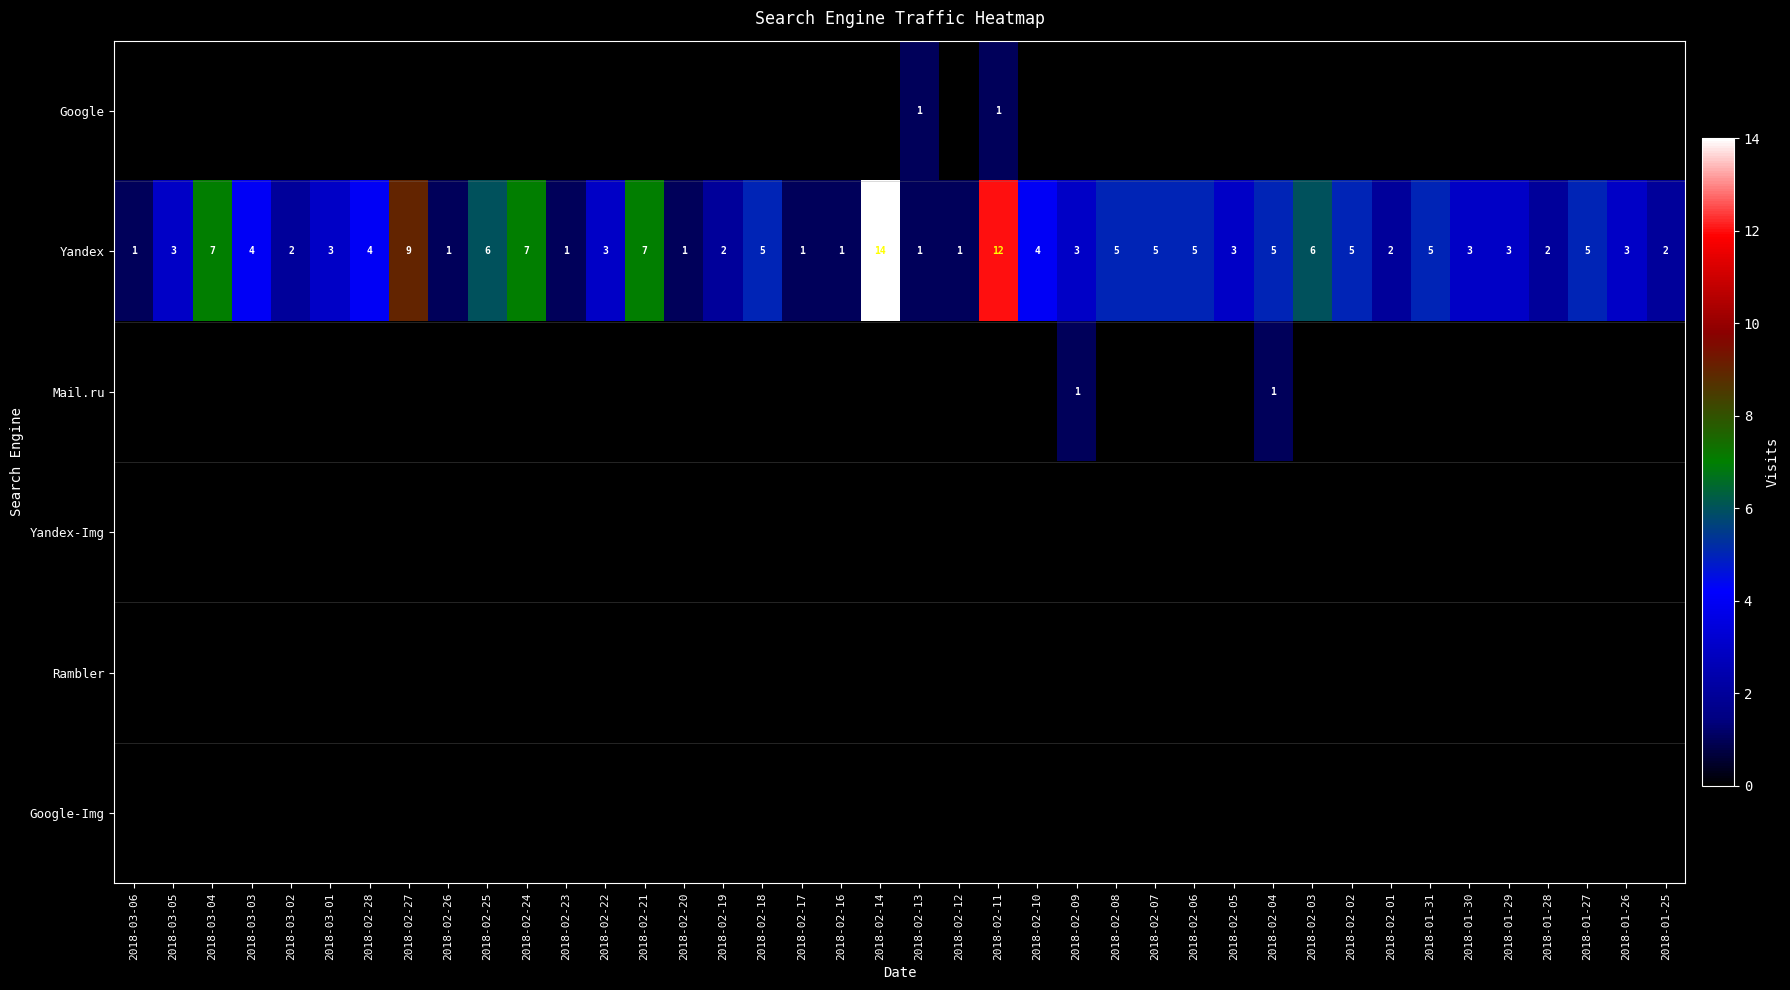

The value of Yandex at 2018-03-03 is 4. True or false?

True